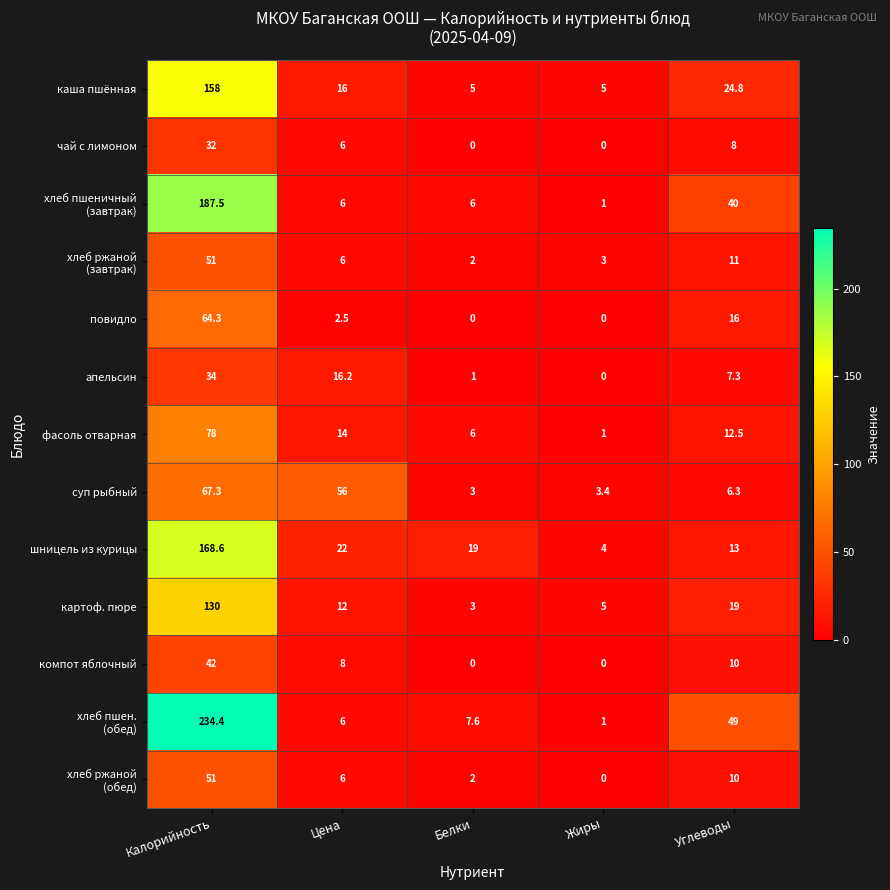

How many distinct data groups are displayed?

13